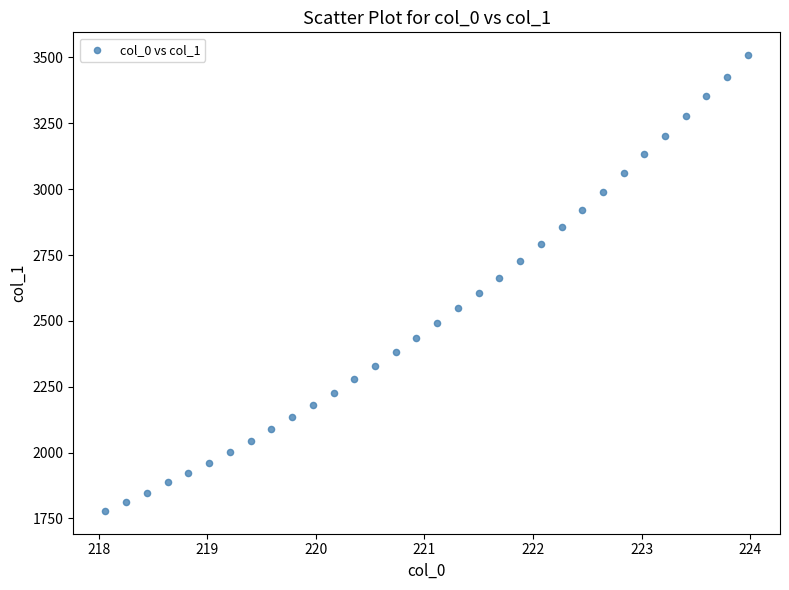

What is the range of Y values (max minus min)?

1730.0